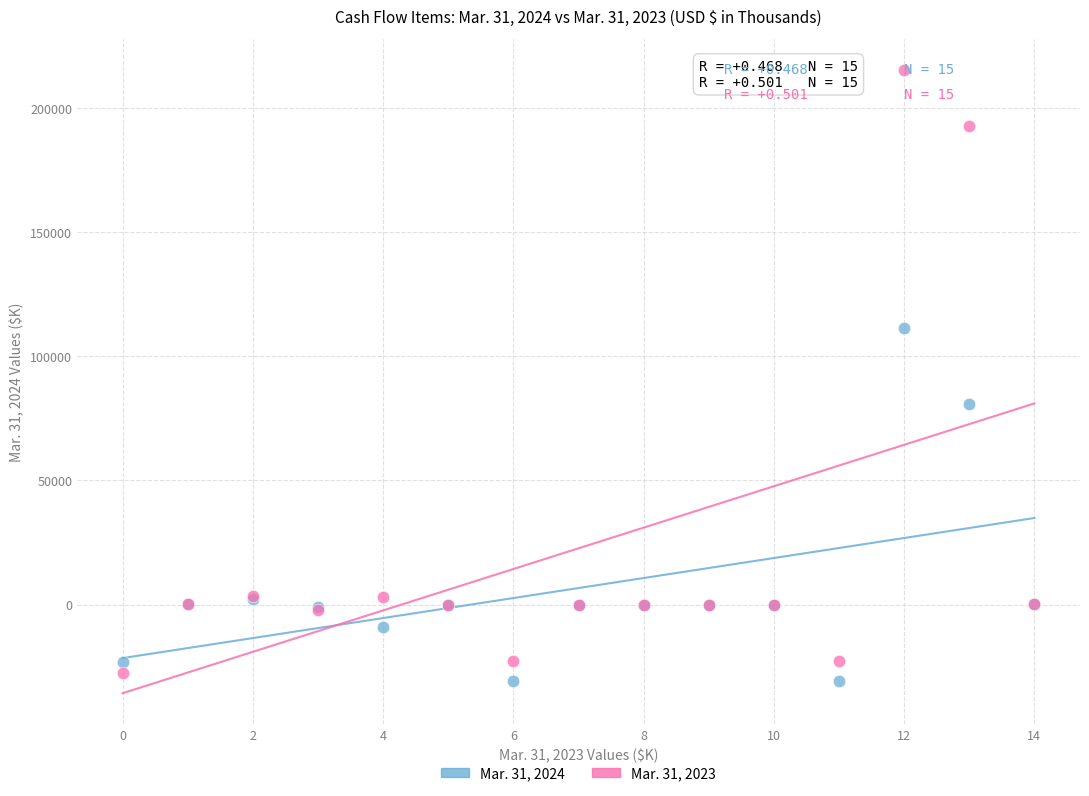

Which series has the largest Y range (max minus min)?

Mar. 31, 2023